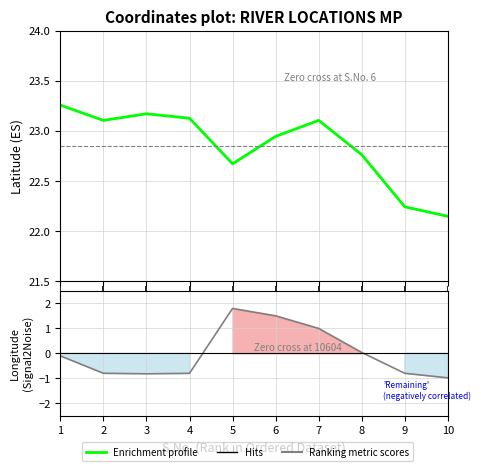

What is the difference between the maximum and minimum values in the col_4 series?

2.8